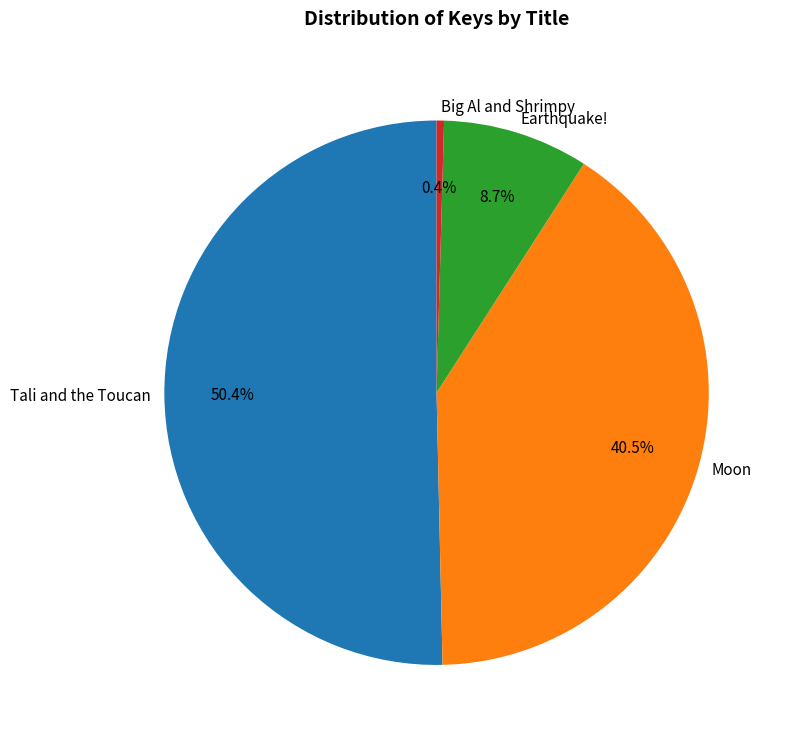

What is the ratio of the value at Moon to the value at Earthquake!?

4.7